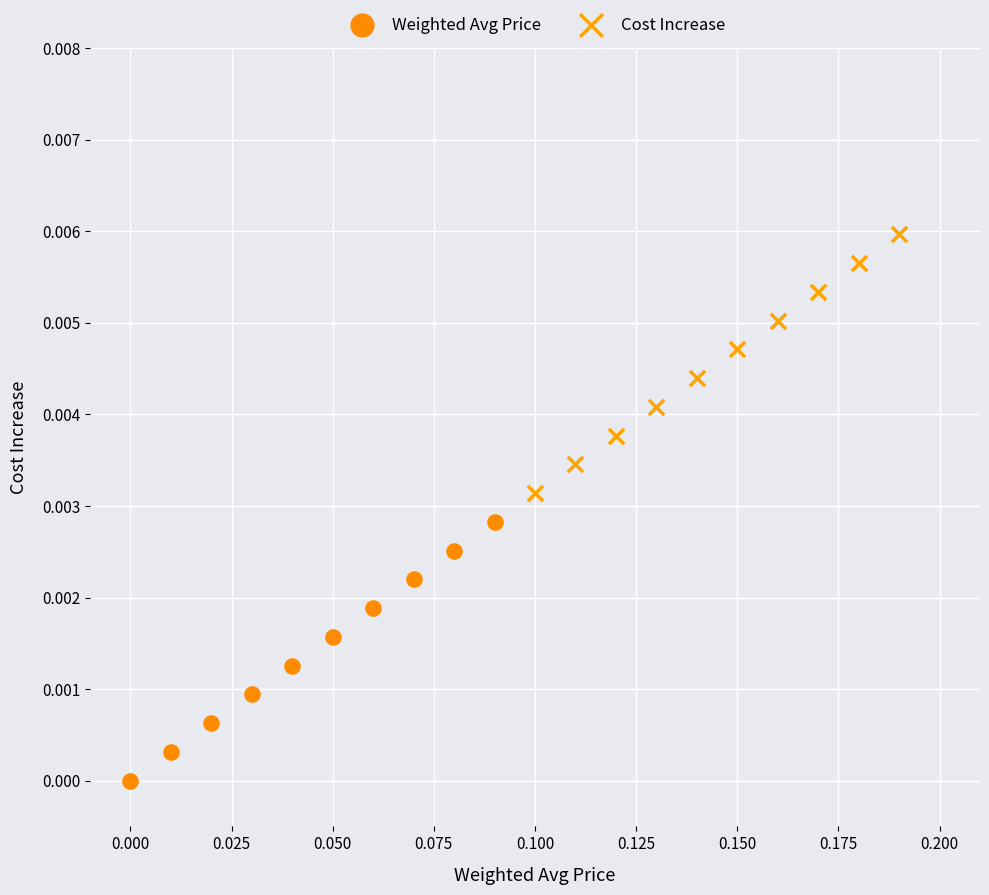

What are all the series names shown in the legend?

Weighted Avg Price, Cost Increase